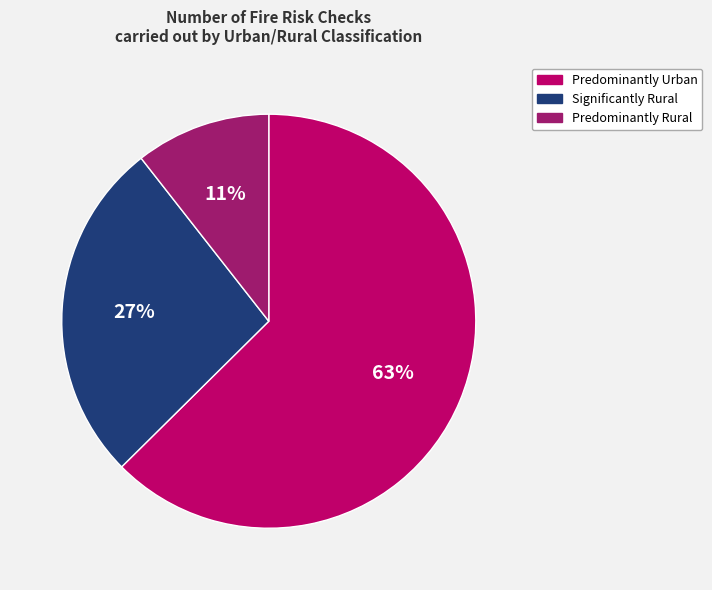

Is it true that Predominantly Urban is 63% of the pie?

True